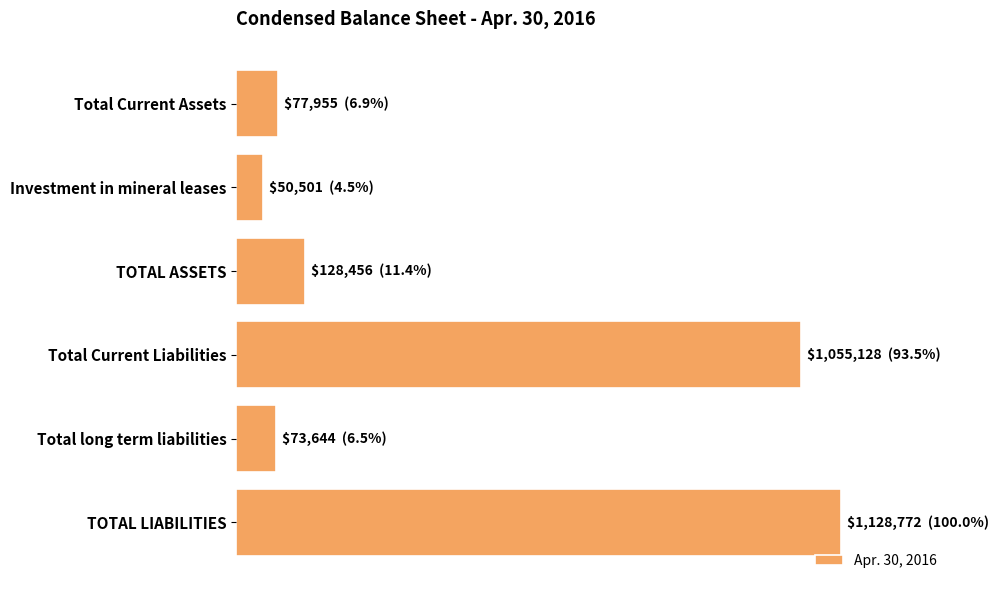

Are the bars horizontal?

Yes